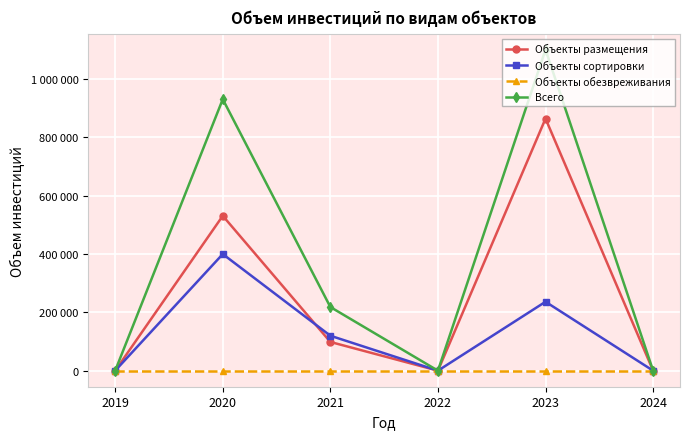

Reading left to right, what are all the values shown in this chart?

Объекты размещения: 2019=0	2020=530966	2021=98470	2022=0	2023=864337	2024=0
Объекты сортировки: 2019=0	2020=399801	2021=119805	2022=0	2023=236294	2024=0
Объекты обезвреживания: 2019=0	2020=0	2021=0	2022=0	2023=0	2024=0
Всего: 2019=0	2020=930767	2021=218275	2022=0	2023=1100632	2024=0